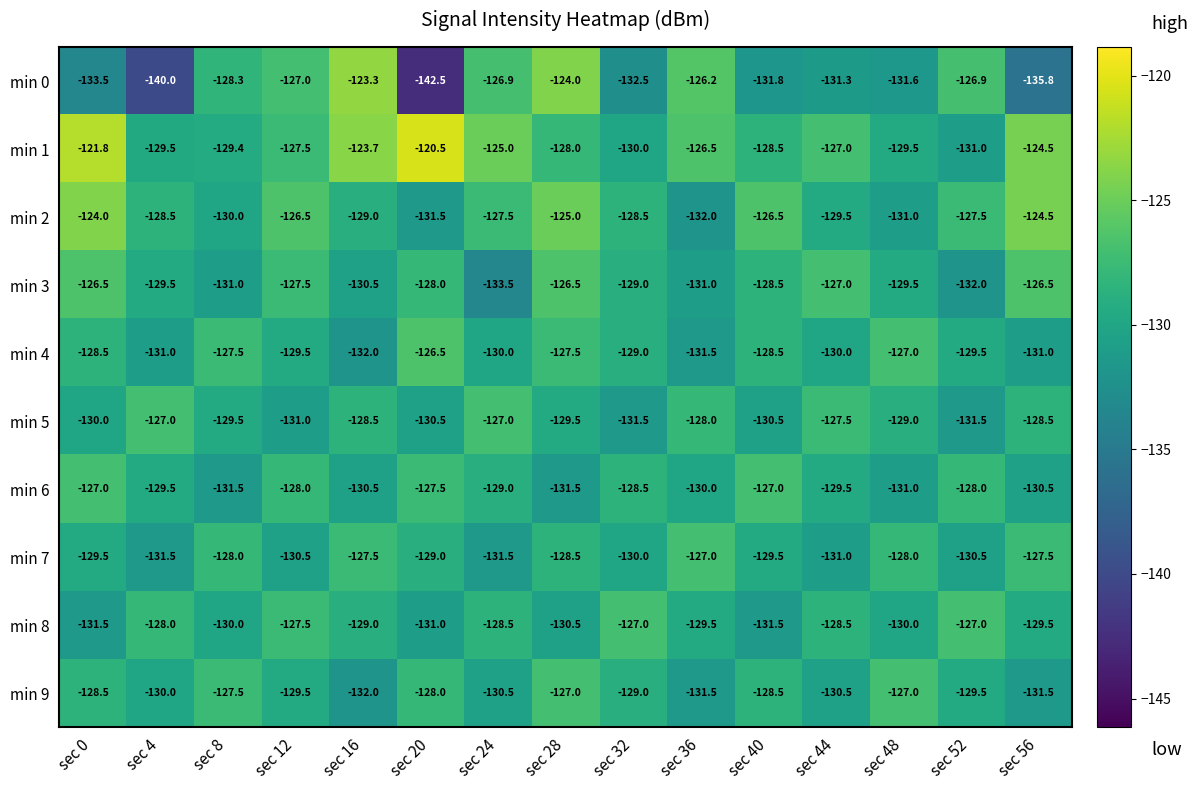

The value of min 5 at sec 8 is -129.5. True or false?

True